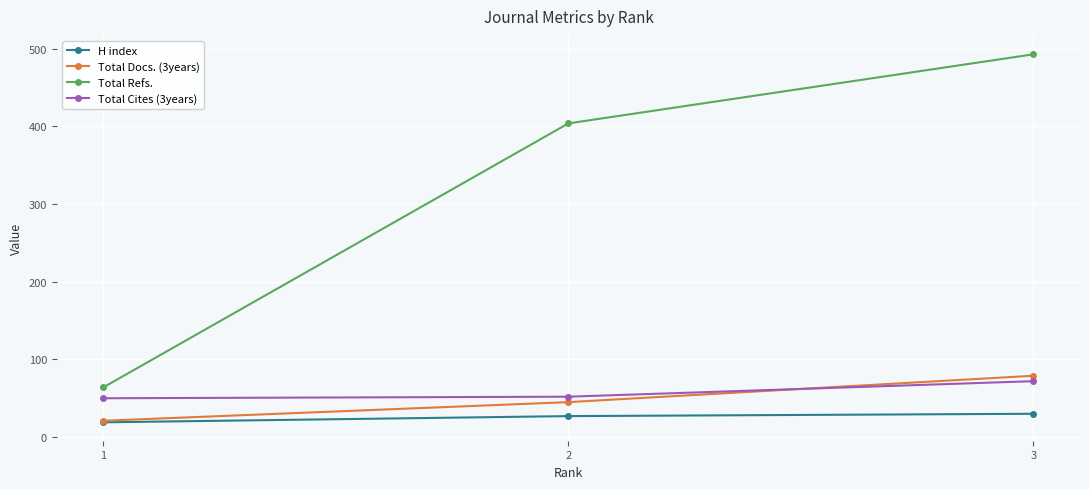

Which series has the largest range (max minus min)?

Total Refs.